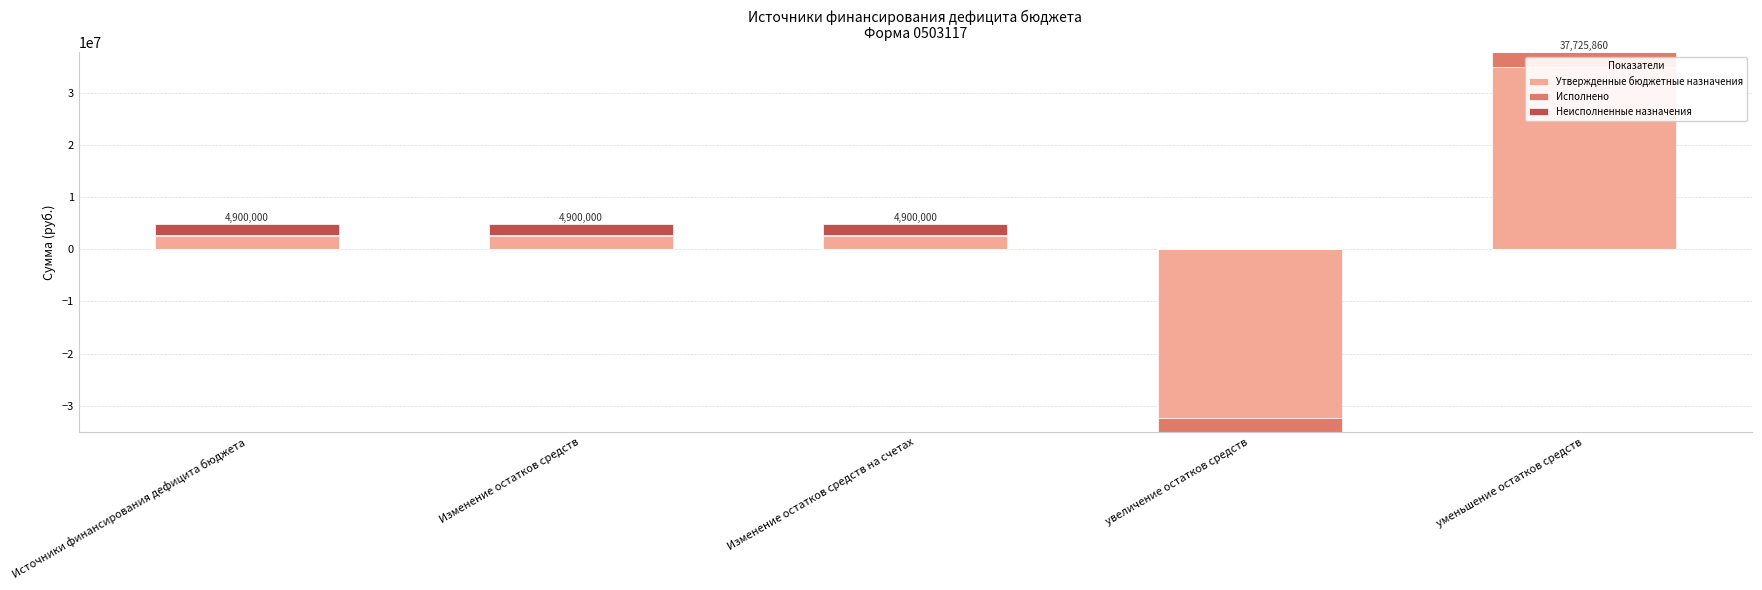

At увеличение остатков средств, list the series in order from largest to smallest.

Утвержденные бюджетные назначения, Исполнено, Неисполненные назначения